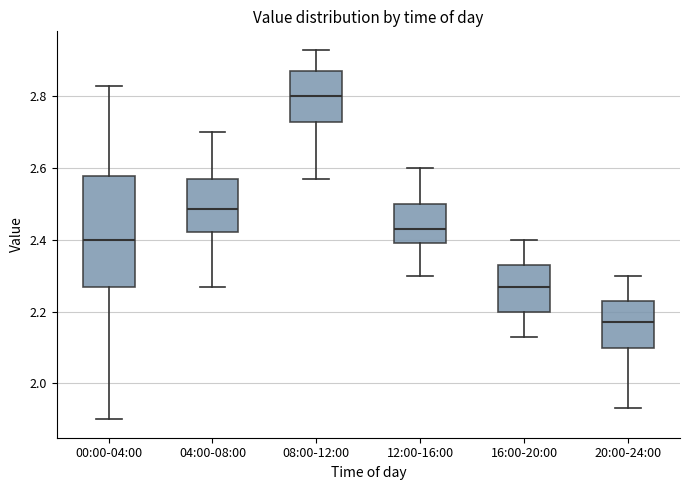

Comparing the boxes themselves (not the whiskers), which one is the tallest?

00:00-04:00